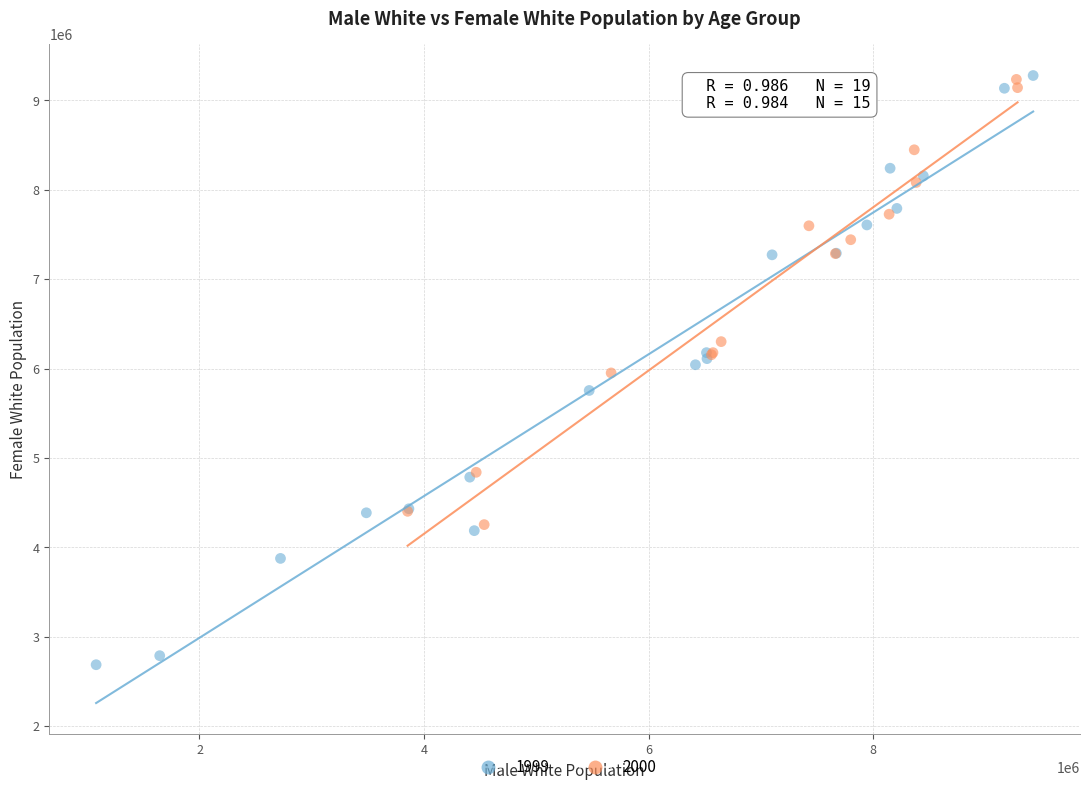

Which series contains the lowest Y value?

1999